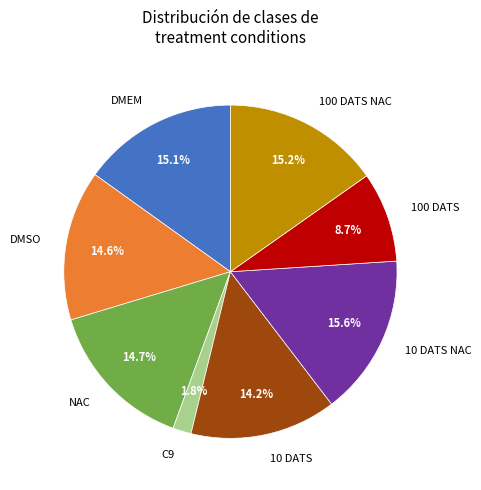

Is there any slice that represents more than half of the pie?

No